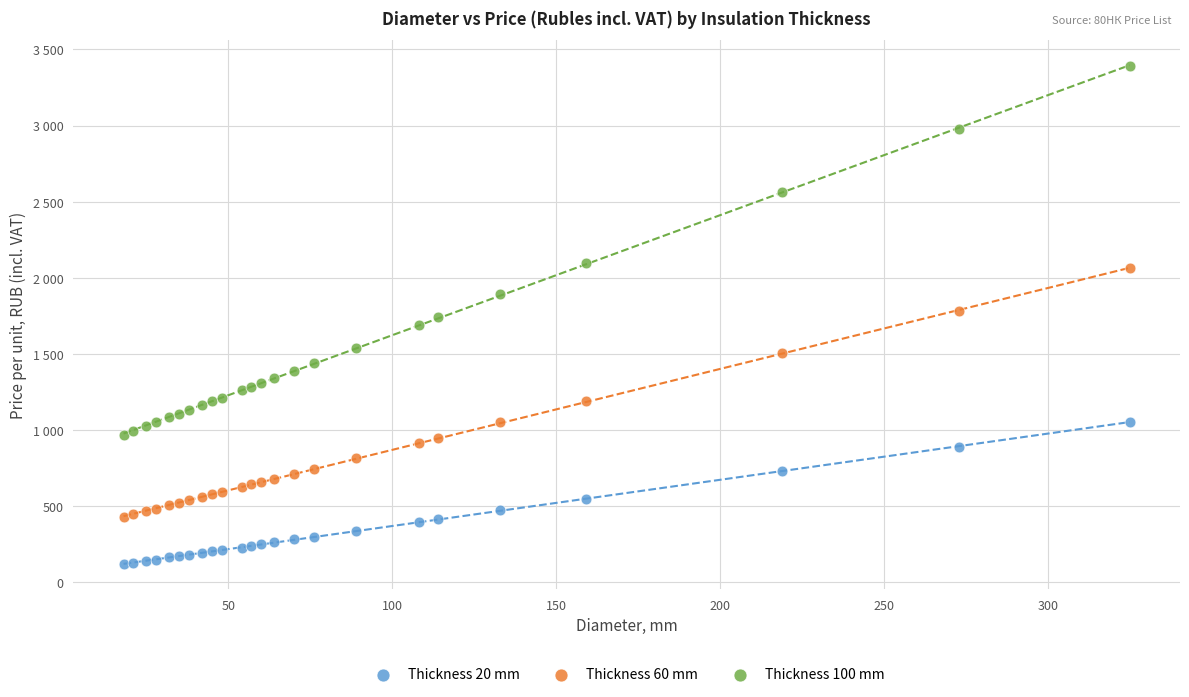

What are all the series names shown in the legend?

Thickness 20 mm, Thickness 60 mm, Thickness 100 mm